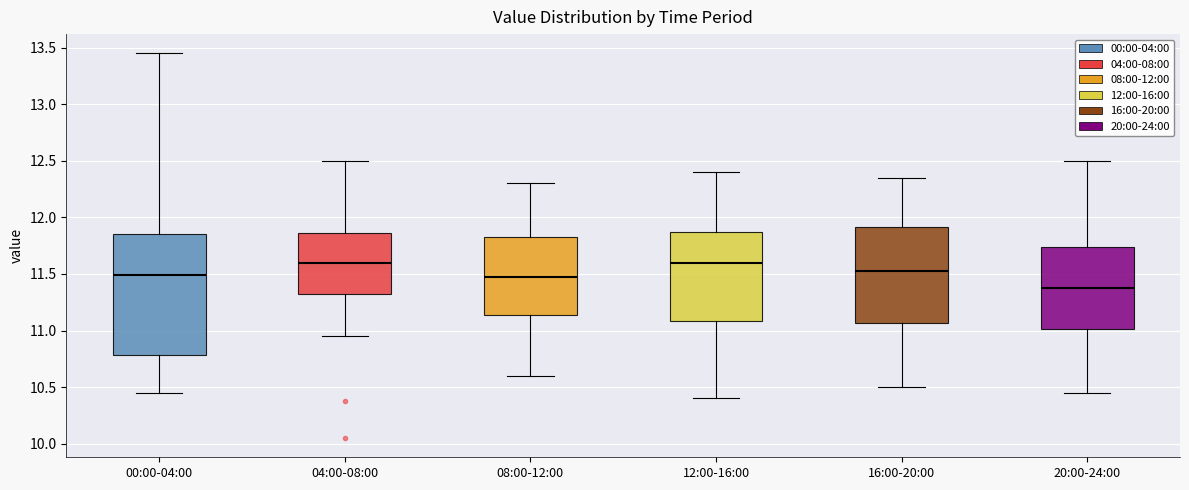

Which box is the tallest, from its lower edge to its upper edge?

00:00-04:00